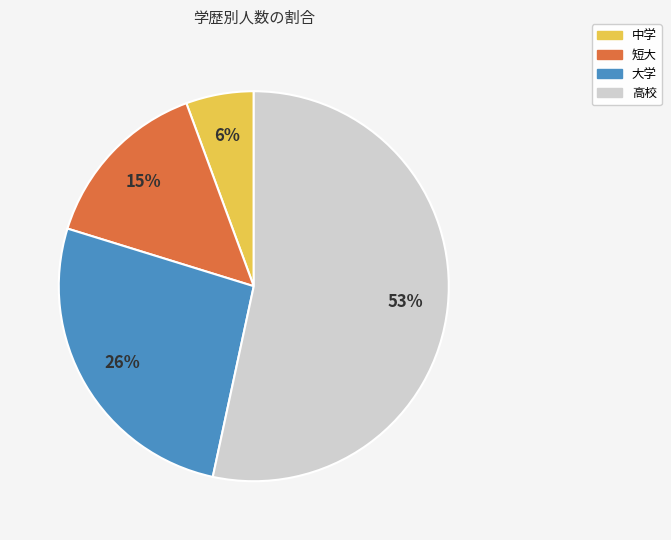

Is the sum of 短大 and 中学 greater than half?

No